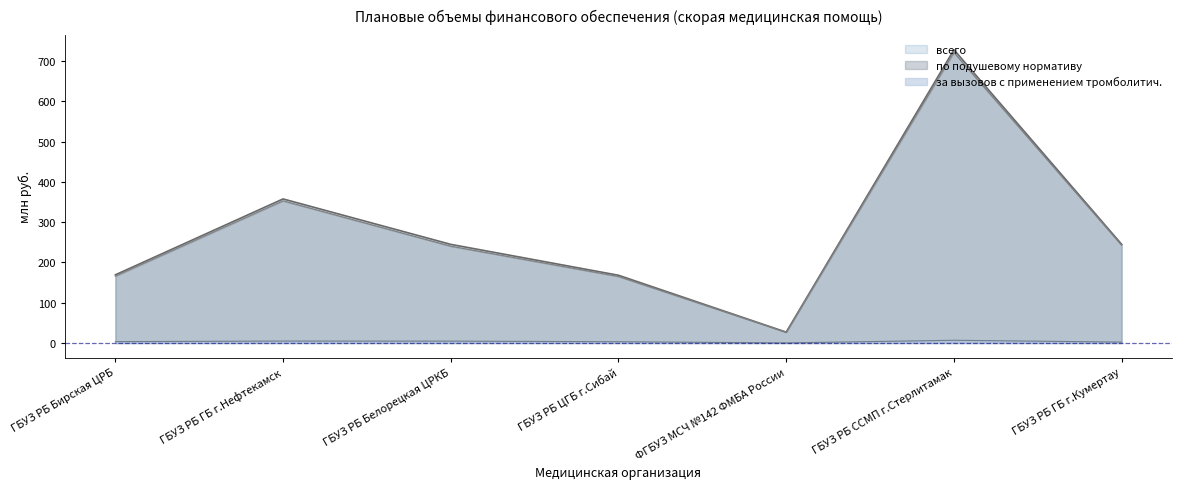

What is the smallest value displayed?

0.1